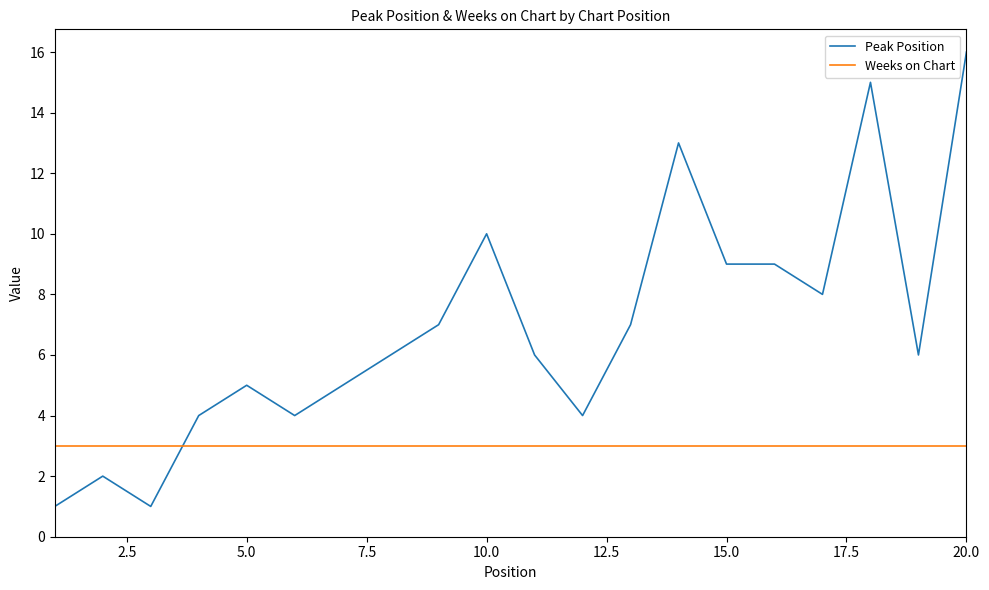

List the series in order of their overall mean, lowest first.

Weeks on Chart, Peak Position